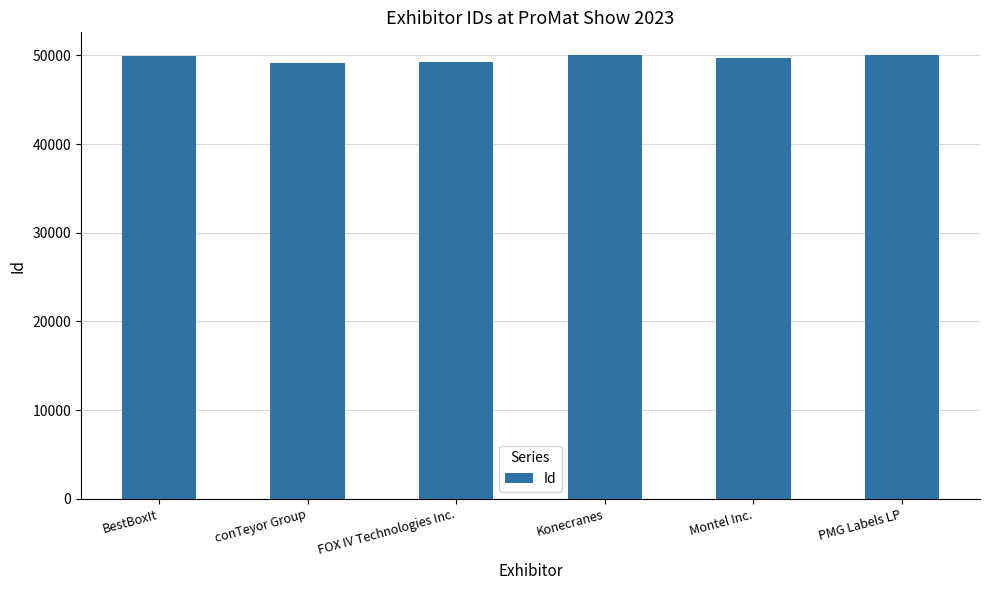

What position from the left is conTeyor Group?

2